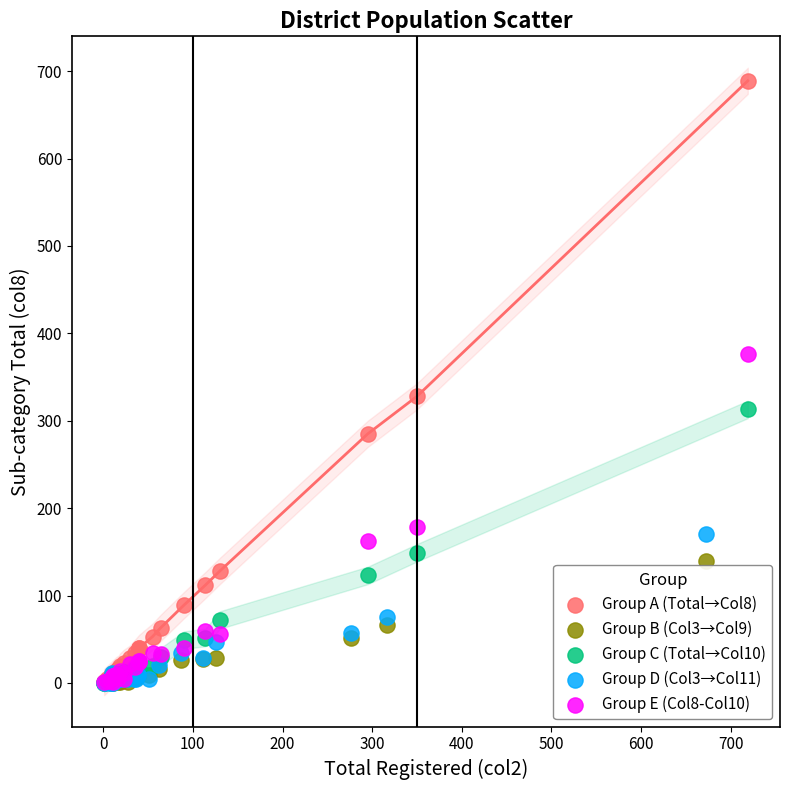

Which series has the widest spread of Y values?

Group A (Total→Col8)